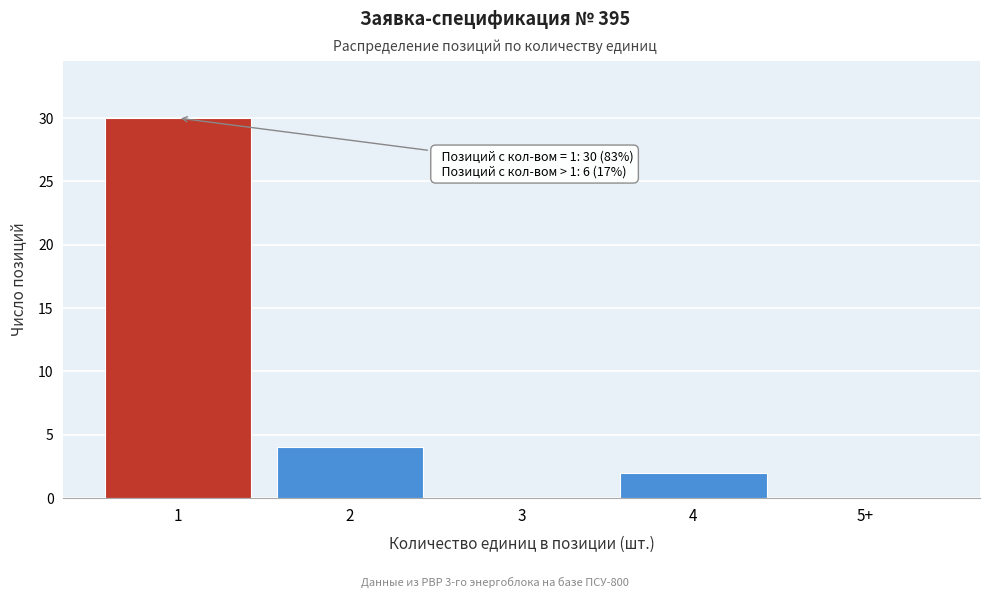

Reading left to right, transcribe all the data shown in this chart.

1=30	2=4	3=0	4=2	5+=0